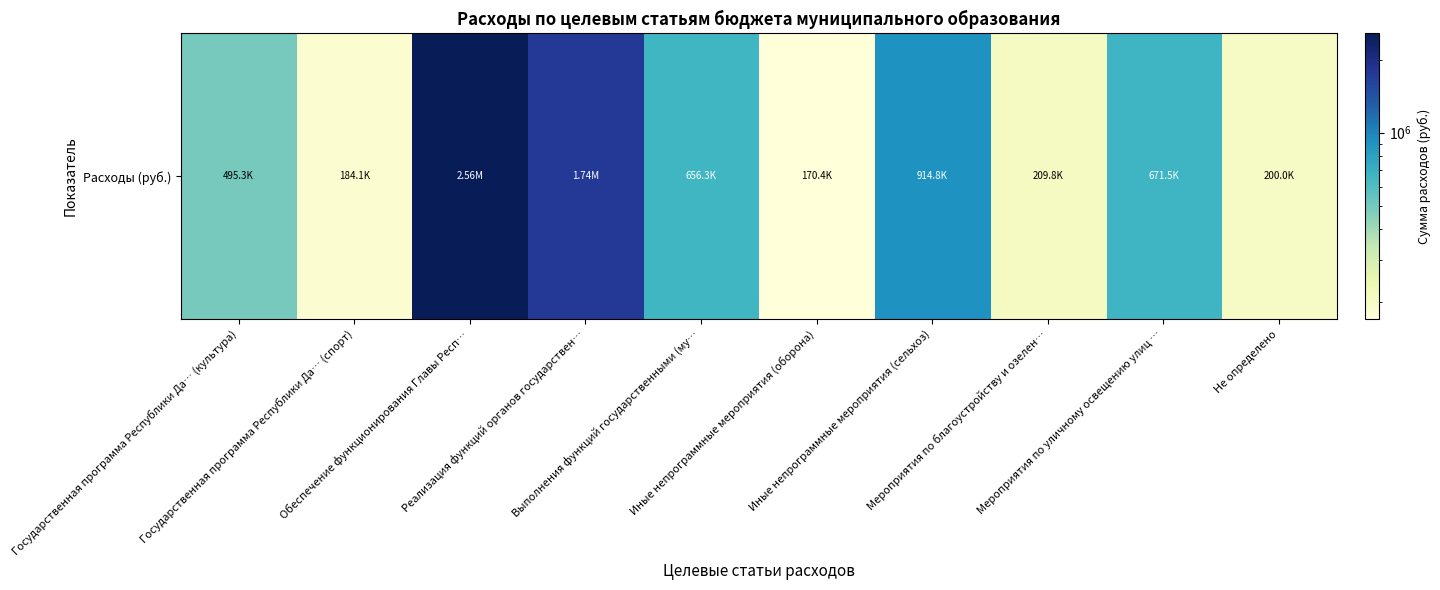

List the labels in order of value, smallest first.

Иные непрограммные мероприятия (оборона), Государственная программа Республики Да… (спорт), Не определено, Мероприятия по благоустройству и озелен…, Государственная программа Республики Да… (культура), Выполнения функций государственными (му…, Мероприятия по уличному освещению улиц …, Иные непрограммные мероприятия (сельхоз), Реализация функций органов государствен…, Обеспечение функционирования Главы Респ…